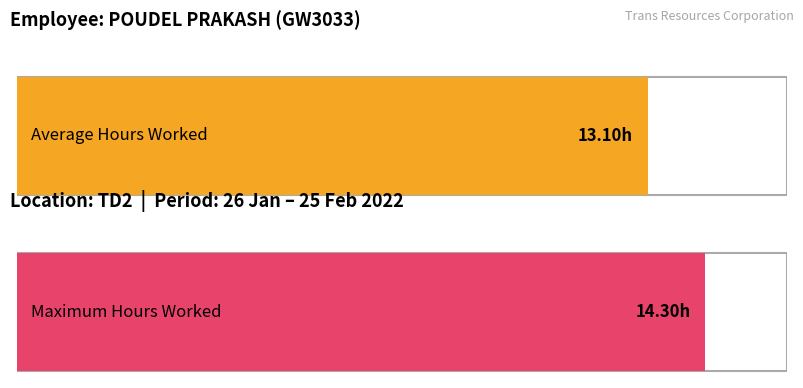

Does the chart contain any negative values?

No